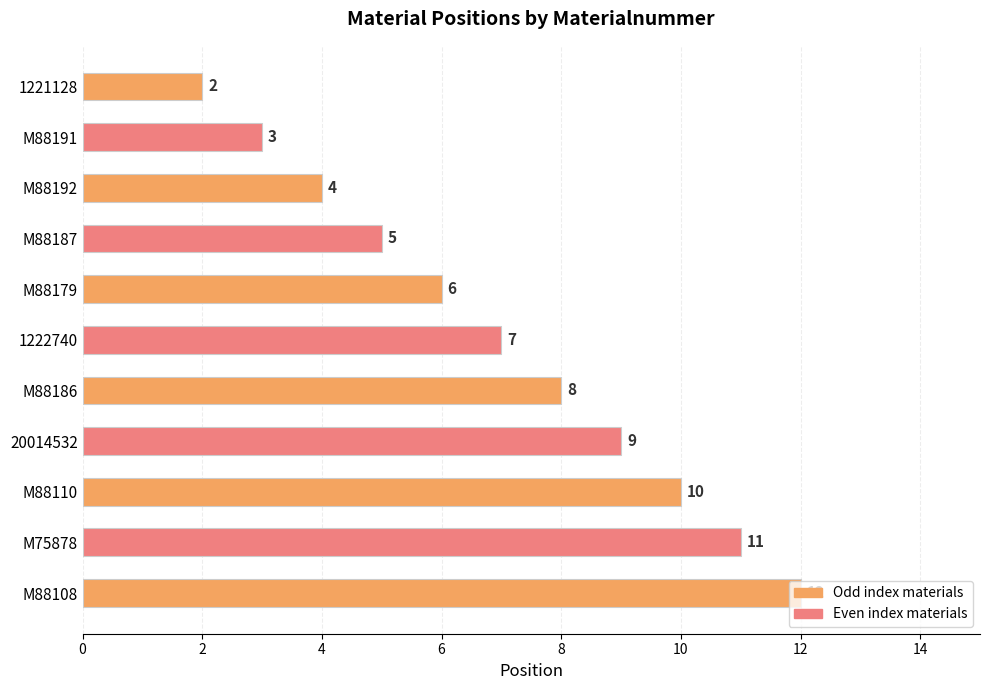

Read the value at M88187.

5